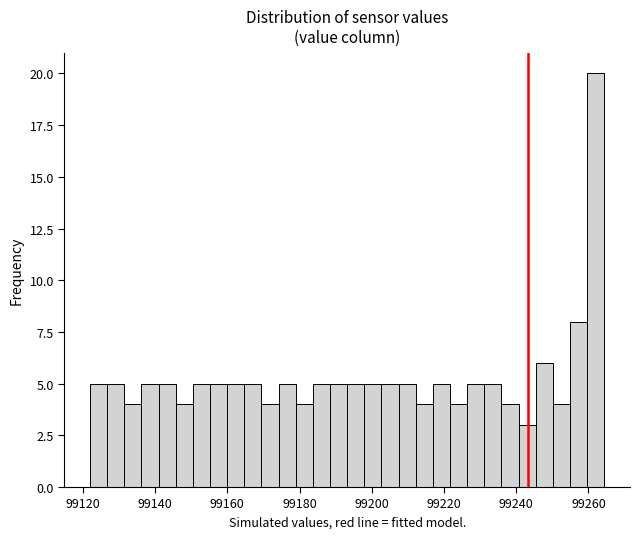

Around what value on the x-axis is the tallest bar? Give the approximate position of its centre, as read against the axis.

99262